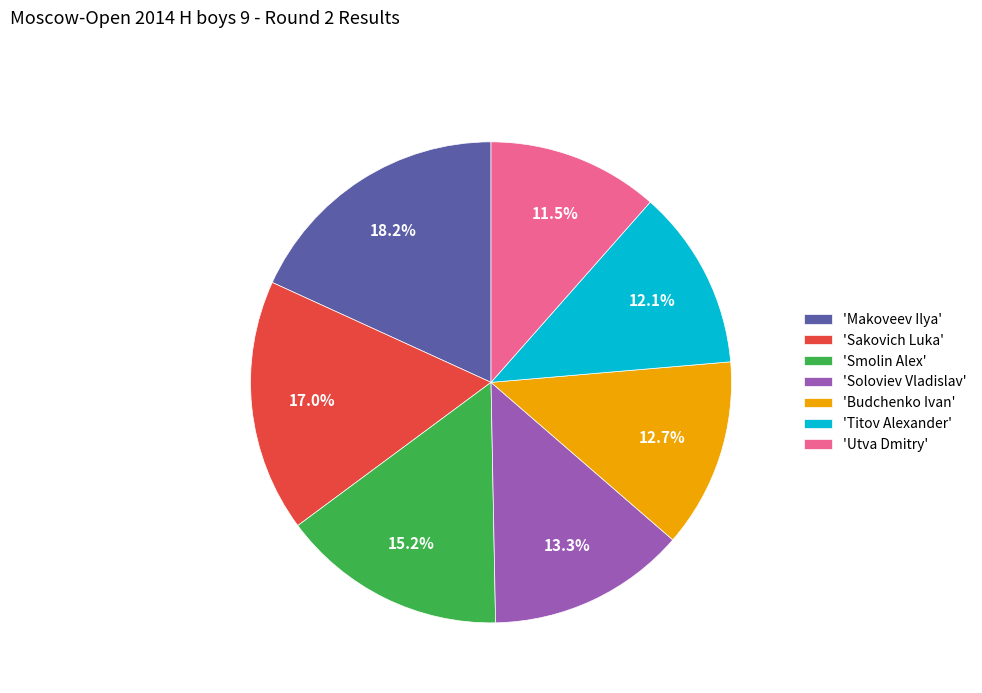

Rank the categories by value from lowest to highest.

'Utva Dmitry', 'Titov Alexander', 'Budchenko Ivan', 'Soloviev Vladislav', 'Smolin Alex', 'Sakovich Luka', 'Makoveev Ilya'